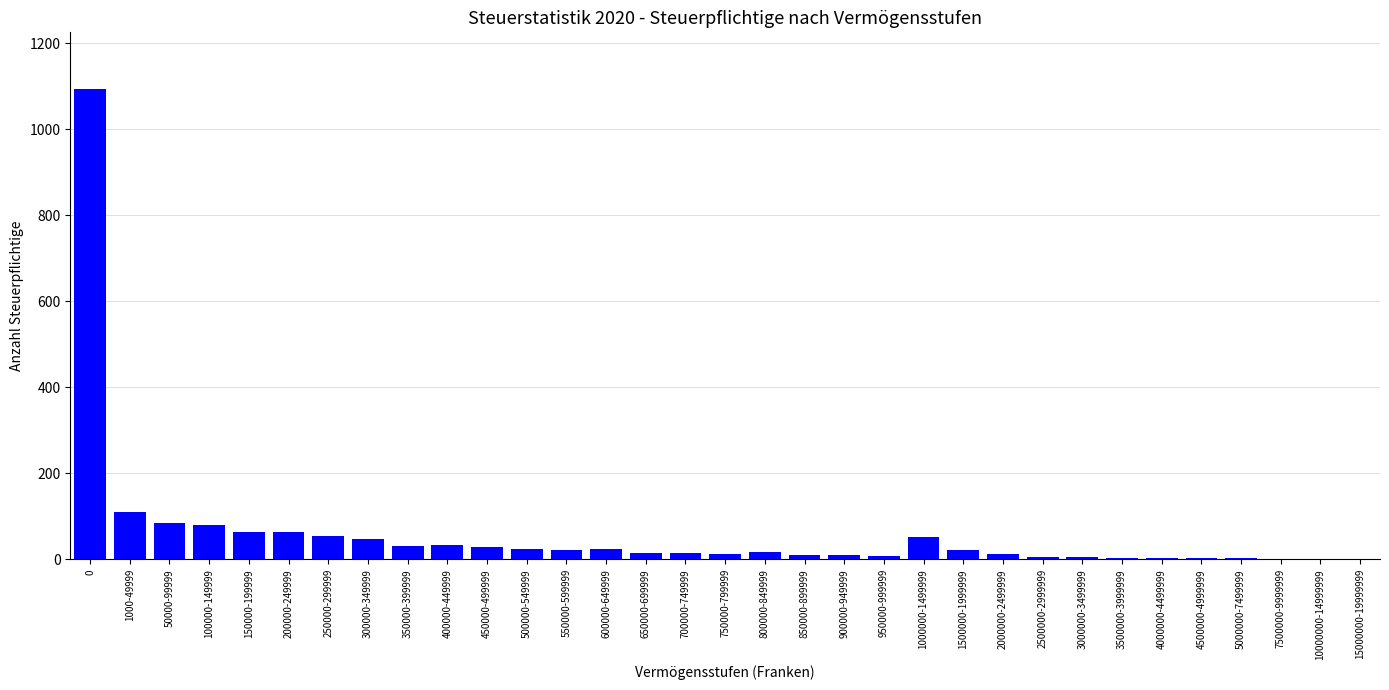

The value at 400000-449999 is 33. True or false?

True